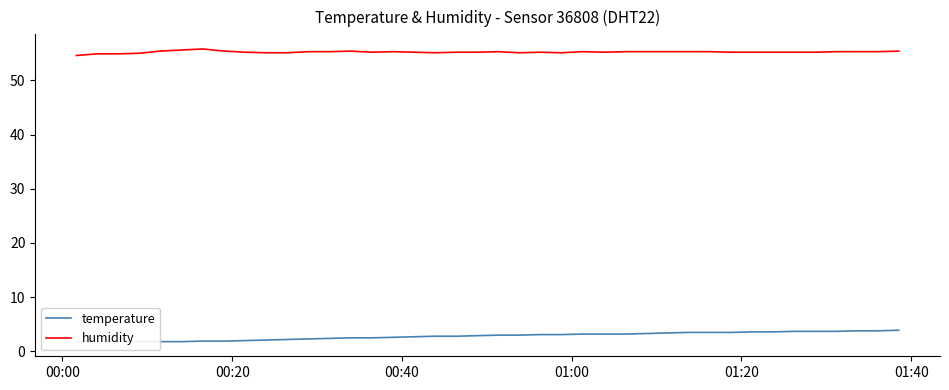

What is the minimum value for humidity?

54.6